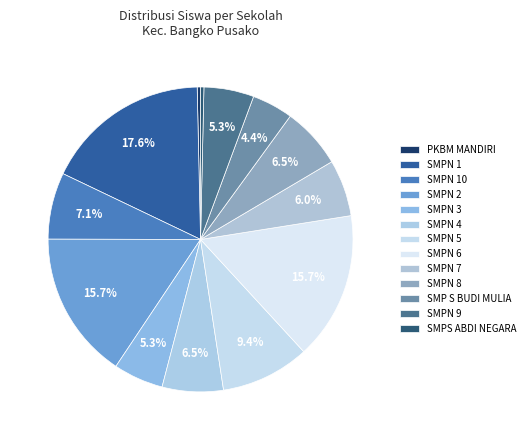

How many segments does this pie chart have?

13